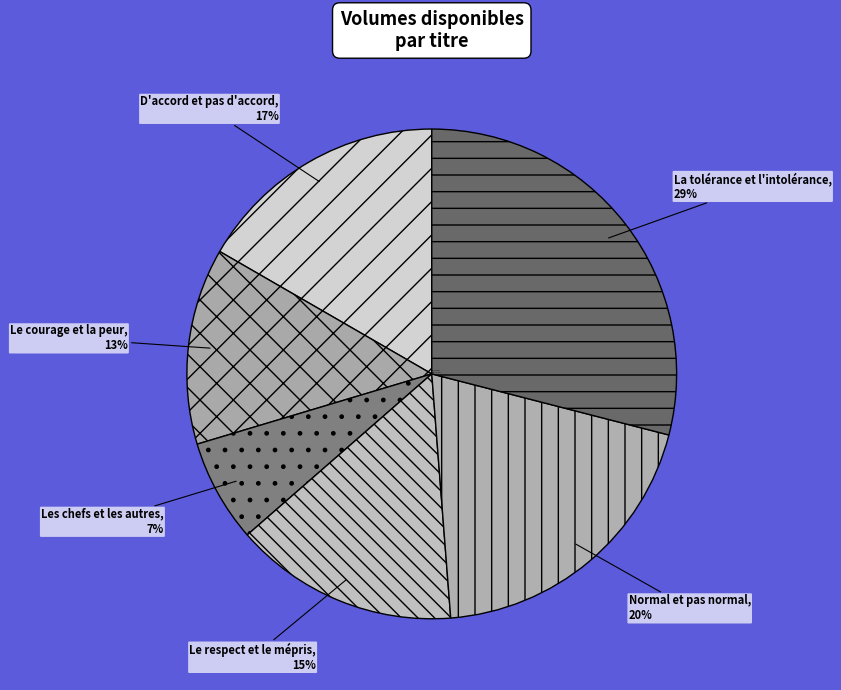

To the nearest percent, what percentage of the pie is La tolérance et l'intolérance?

29%